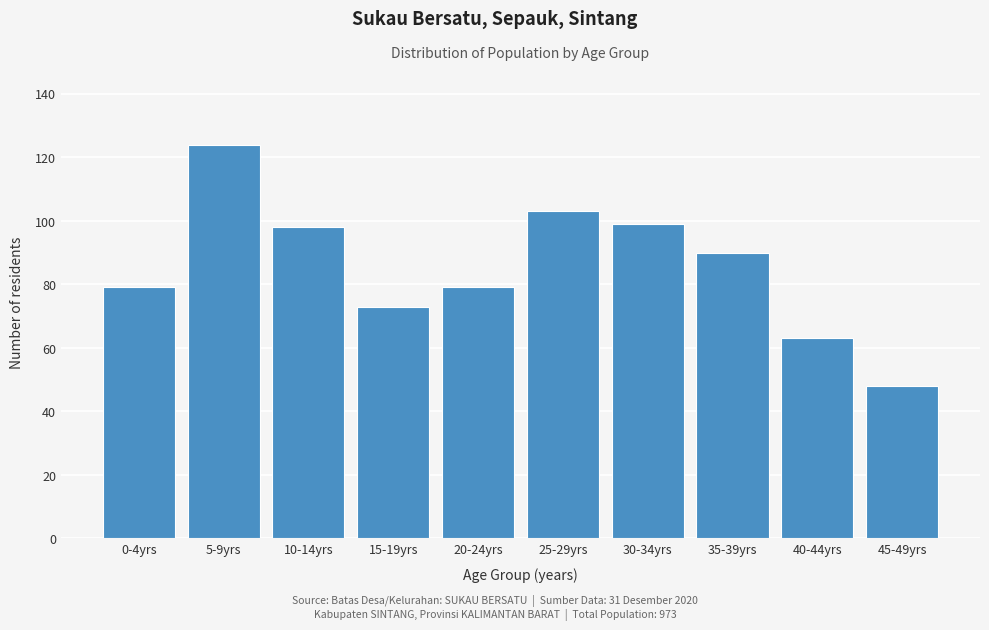

Reading right to left, list all the values displayed in this chart.

48	63	90	99	103	79	73	98	124	79